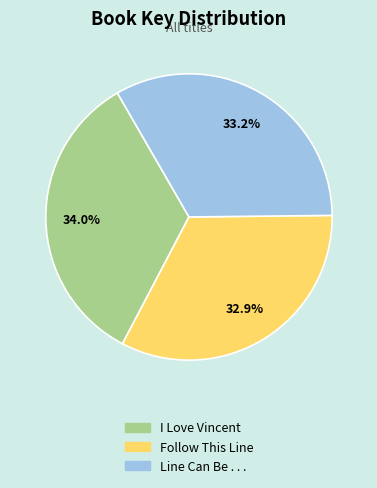

Is it true that Line Can Be . . . is 24% of the pie?

False